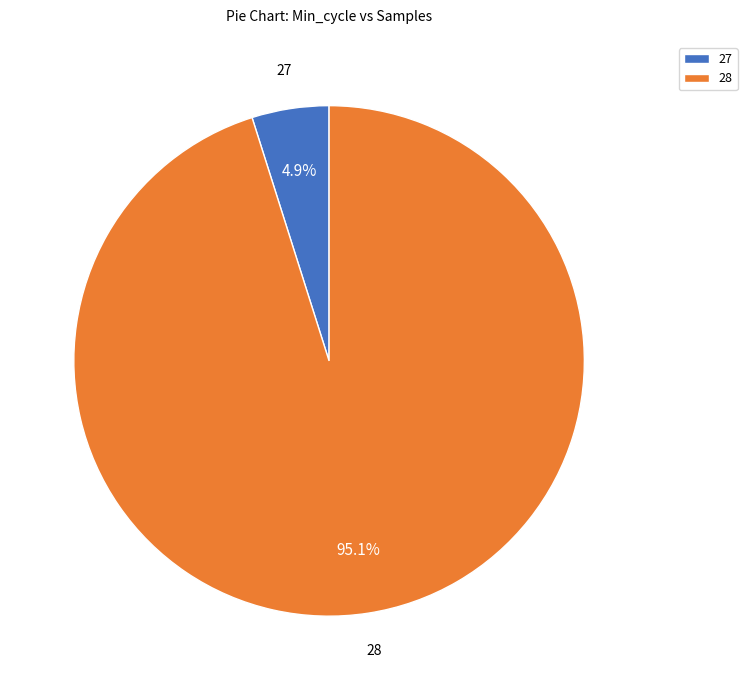

To the nearest percent, what percentage of the pie is 28?

95%